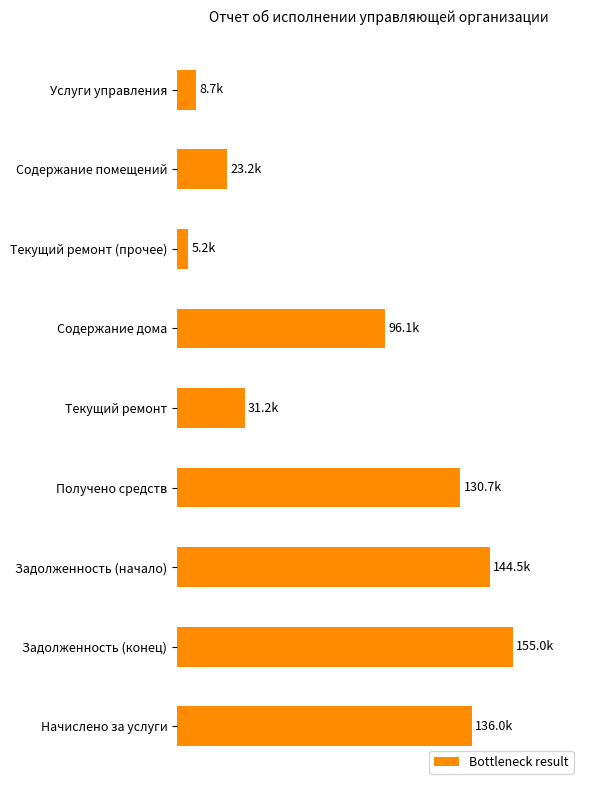

What is the difference between the maximum and minimum values?

149777.5